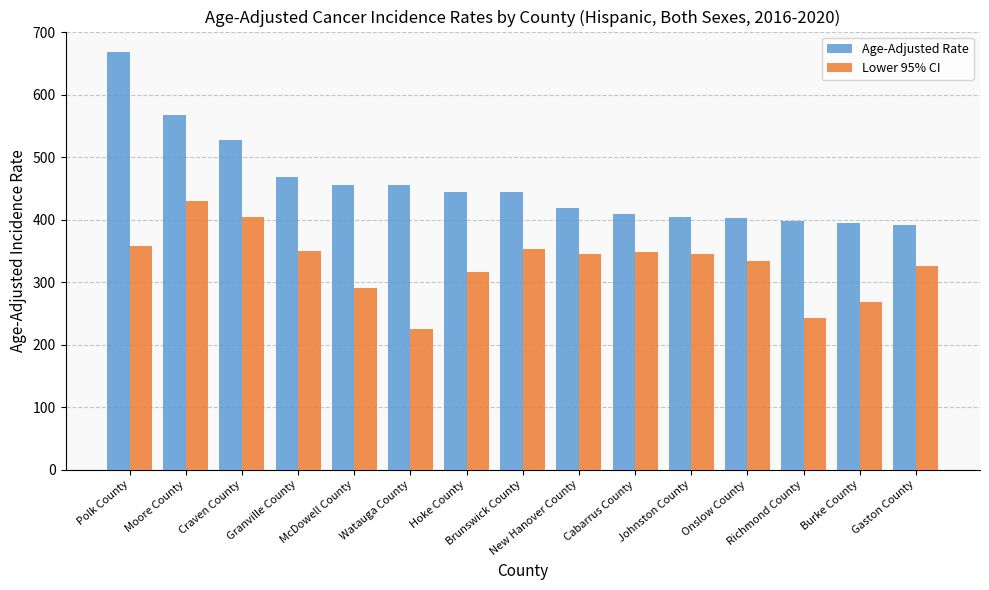

At how many categories does at least one series exceed 510?

3